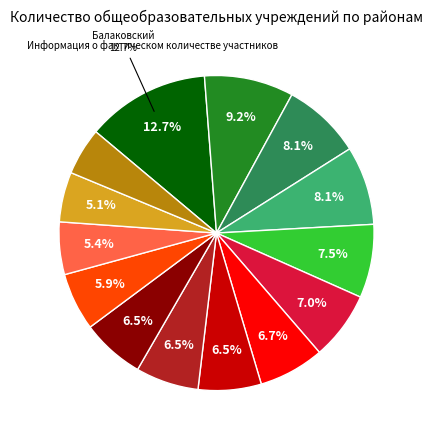

Does any single category account for the majority?

No